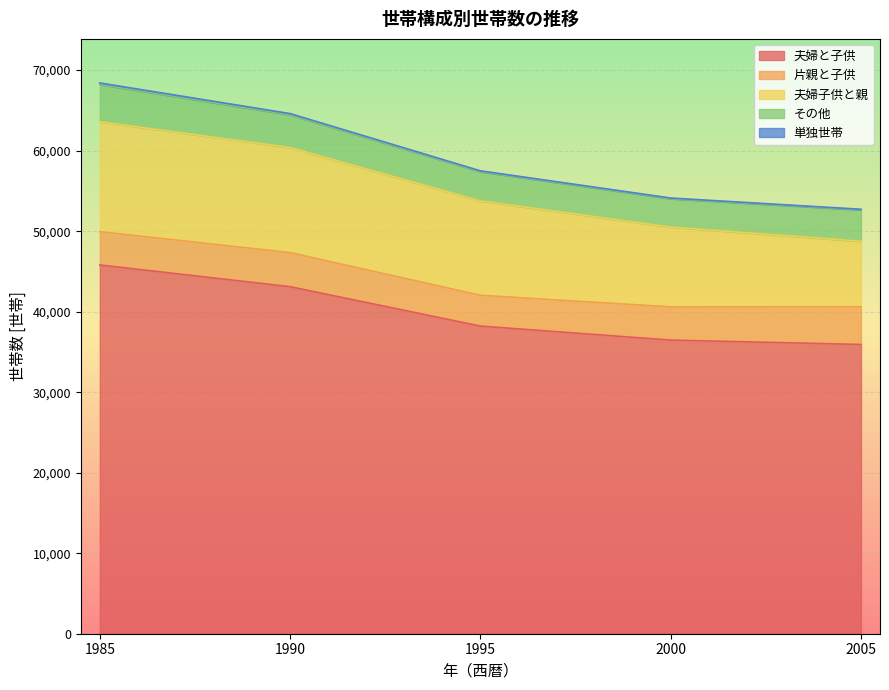

Between 2005 and 1995, which is larger?

1995